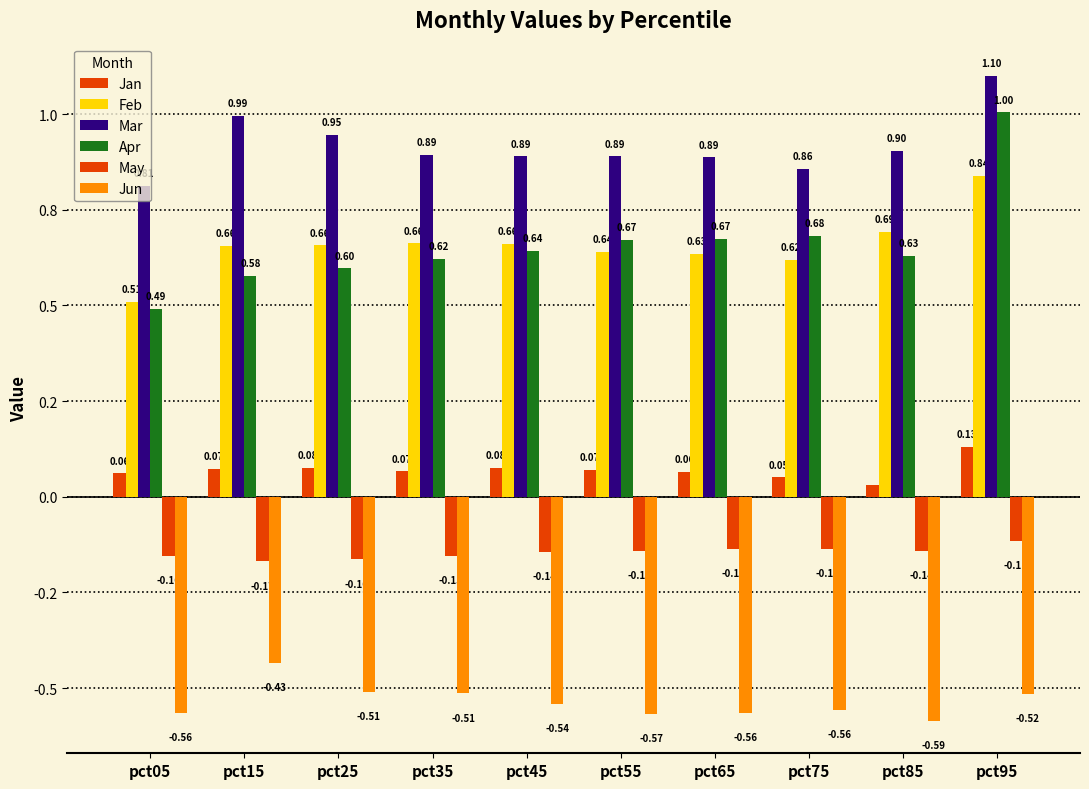

Rank the categories by Mar value from lowest to highest.

pct05, pct75, pct65, pct55, pct45, pct35, pct85, pct25, pct15, pct95